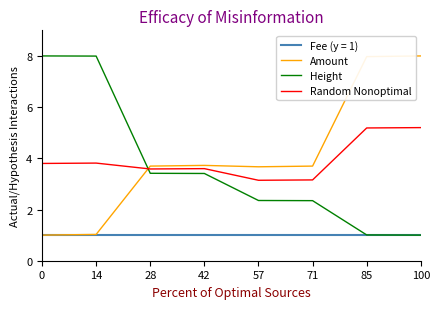

What is the difference between the highest and lowest values at 71?

2.7